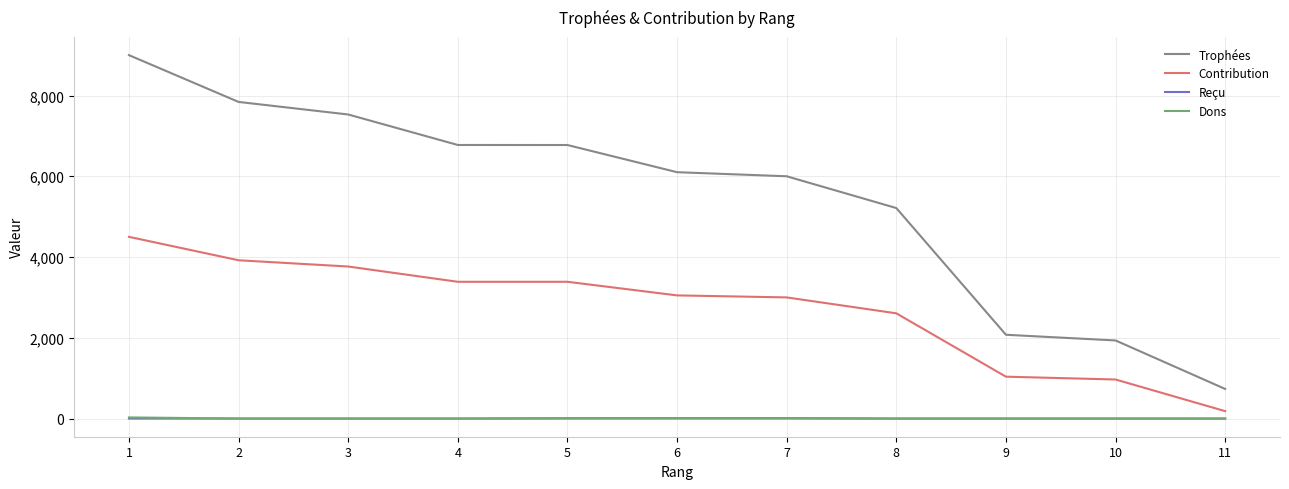

The value of Contribution at 8 is 4356. True or false?

False